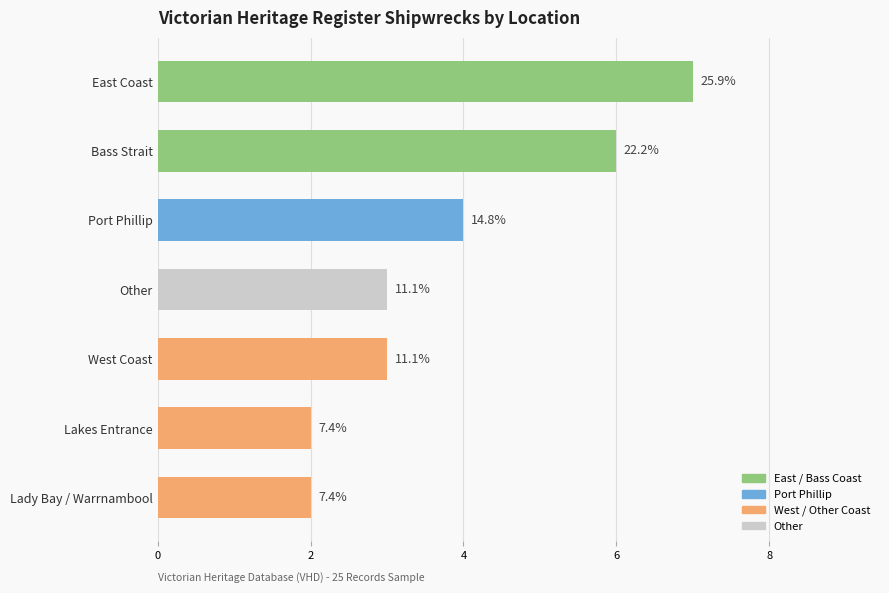

Which label corresponds to the largest value in the chart?

East Coast